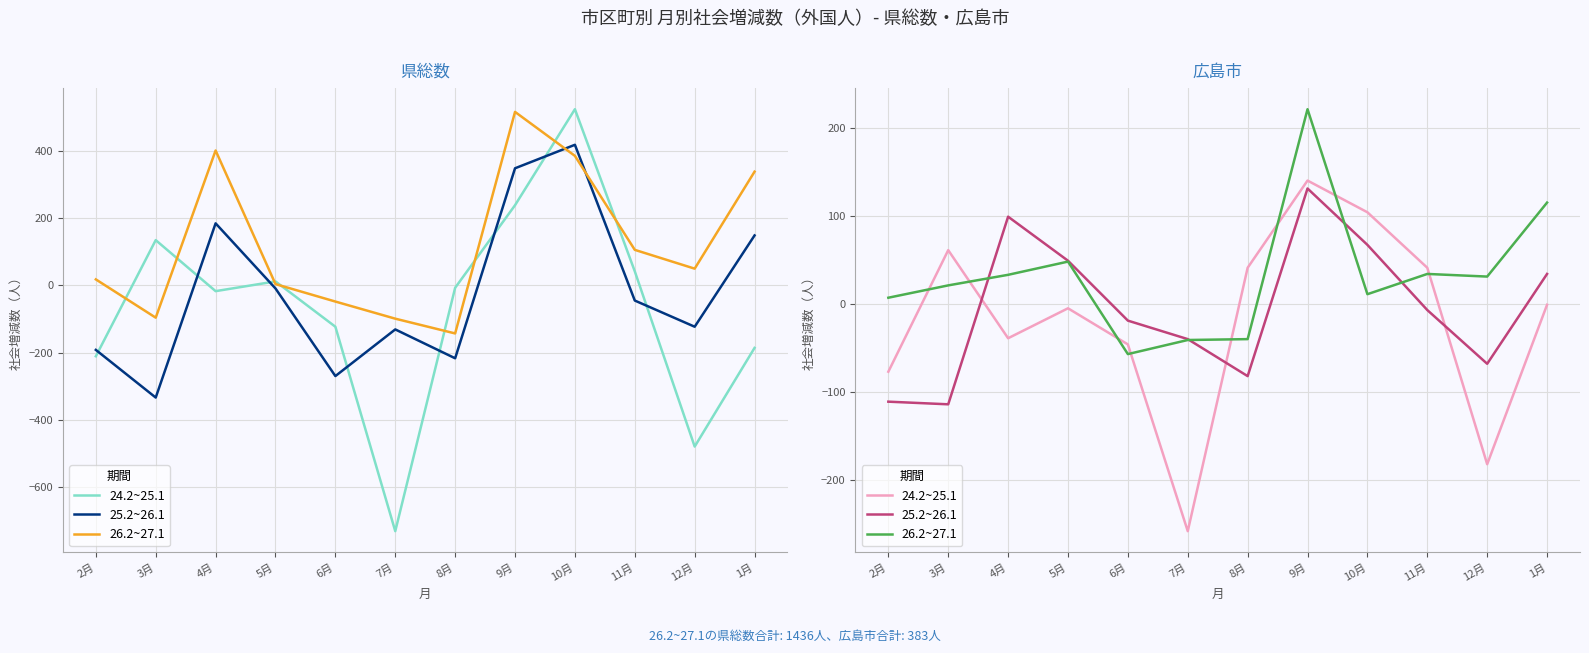

What position from the right is 12月?

2